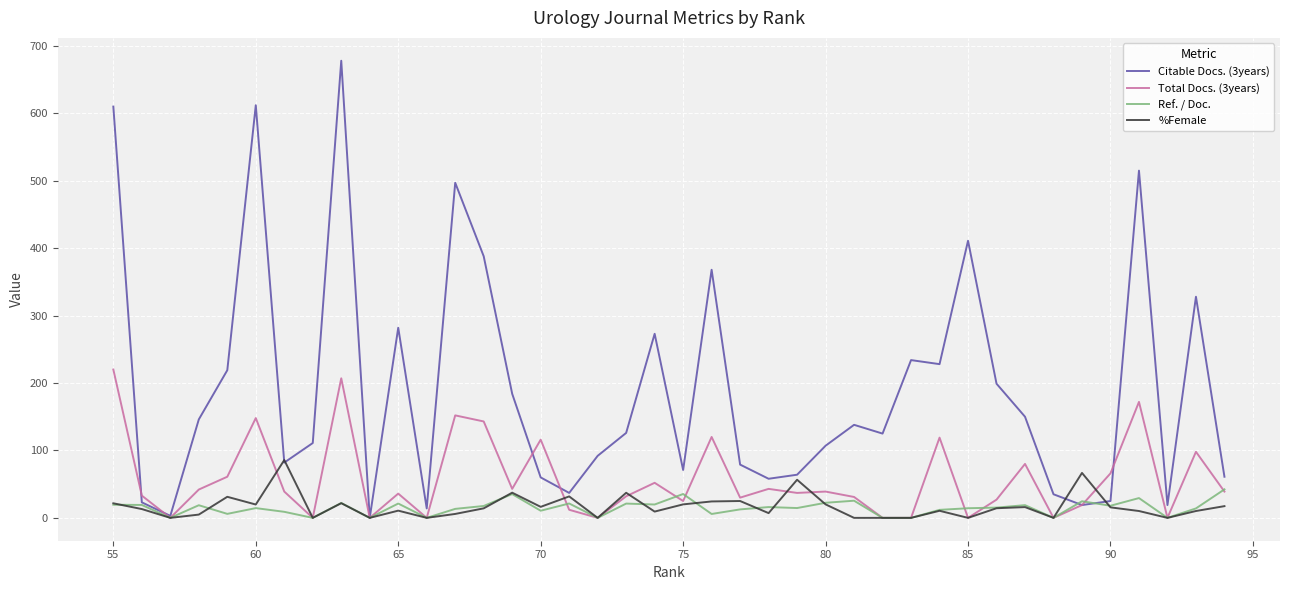

How many times do %Female and Citable Docs. (3years) cross each other?

4